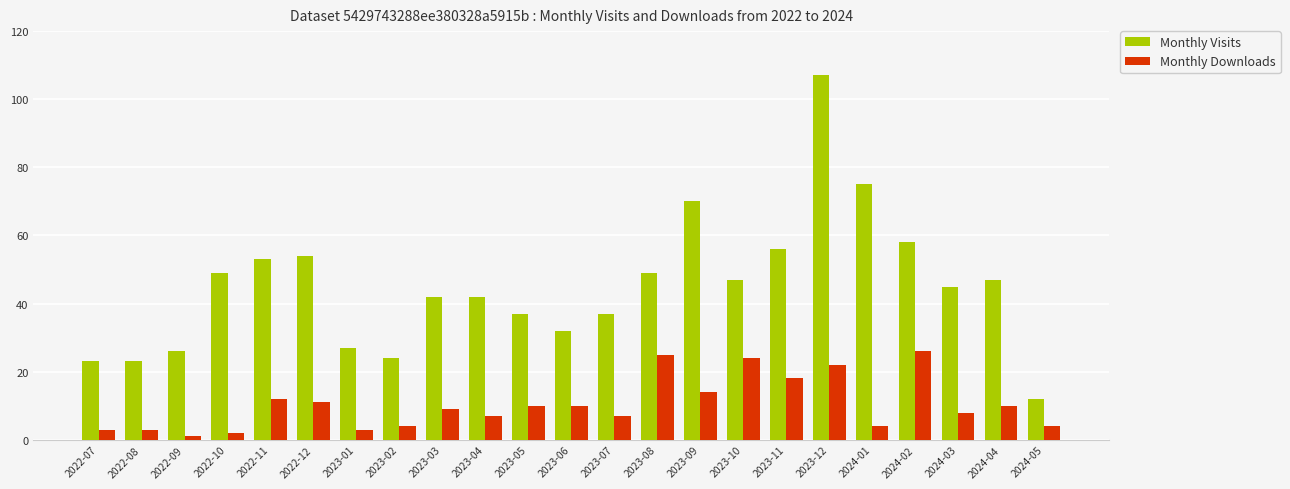

What is the value of the Monthly Downloads bar at the 23rd from the left?

4